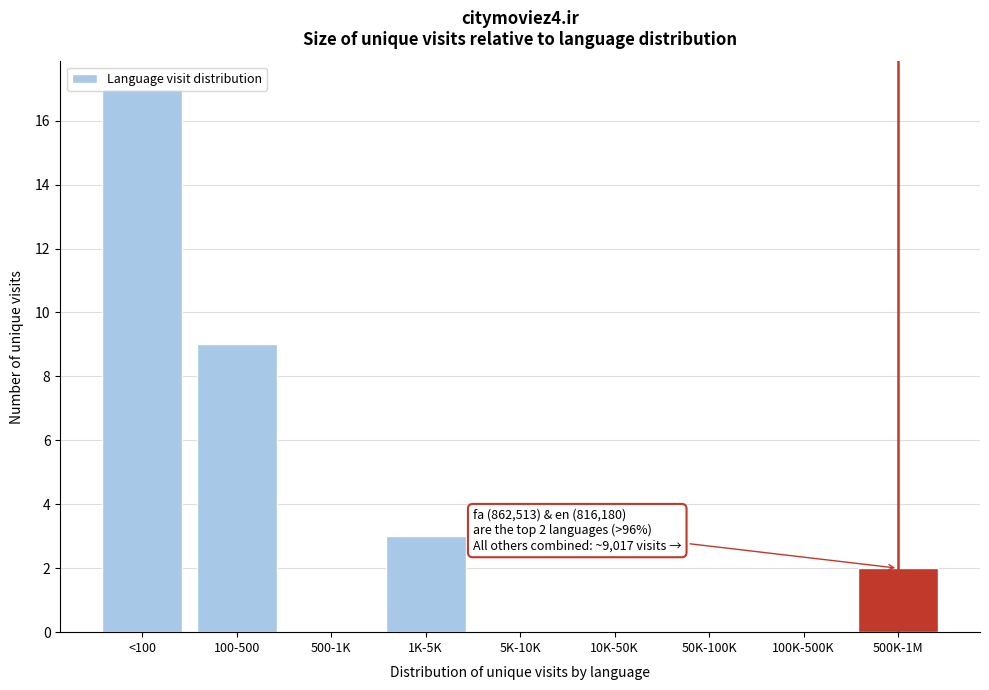

Which label corresponds to the largest value in the chart?

<100